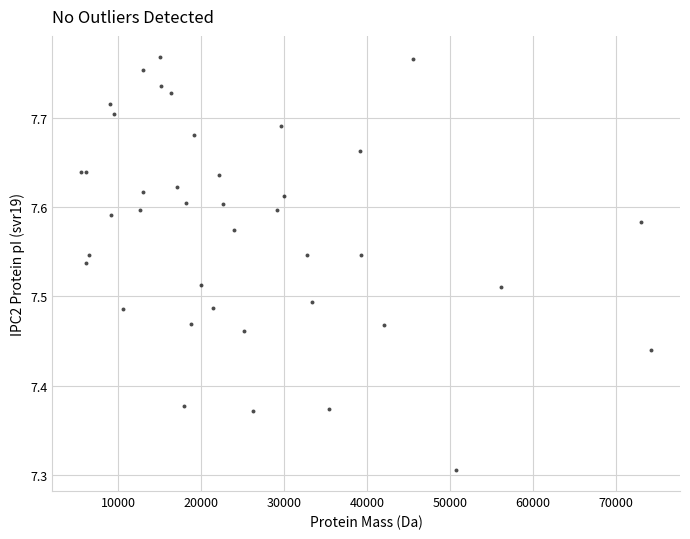

What Y value in the scatter plot is closest to 7?

7.3